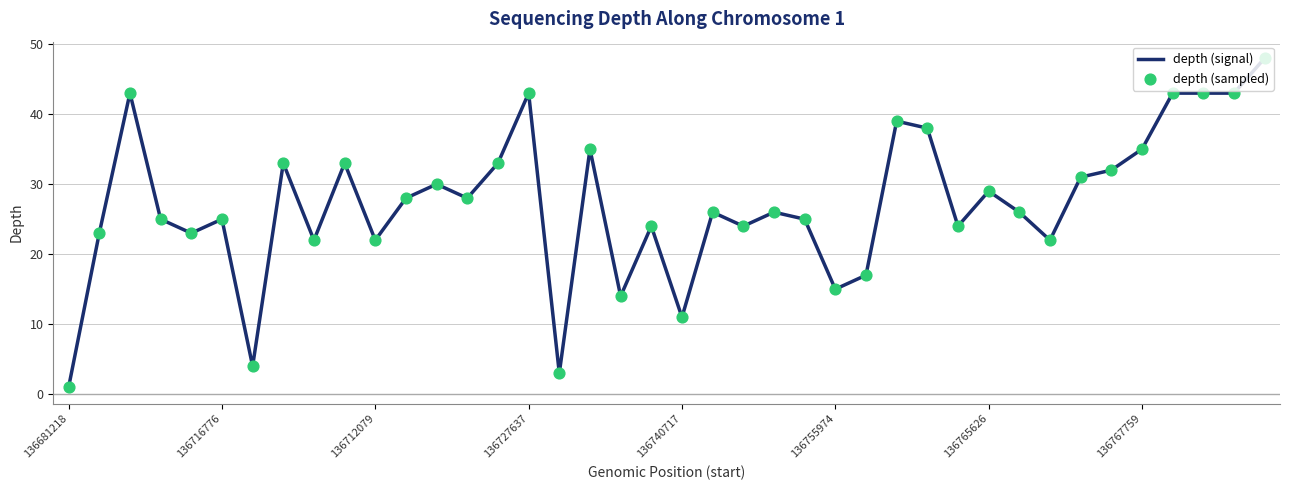

What is the greatest value displayed?

48